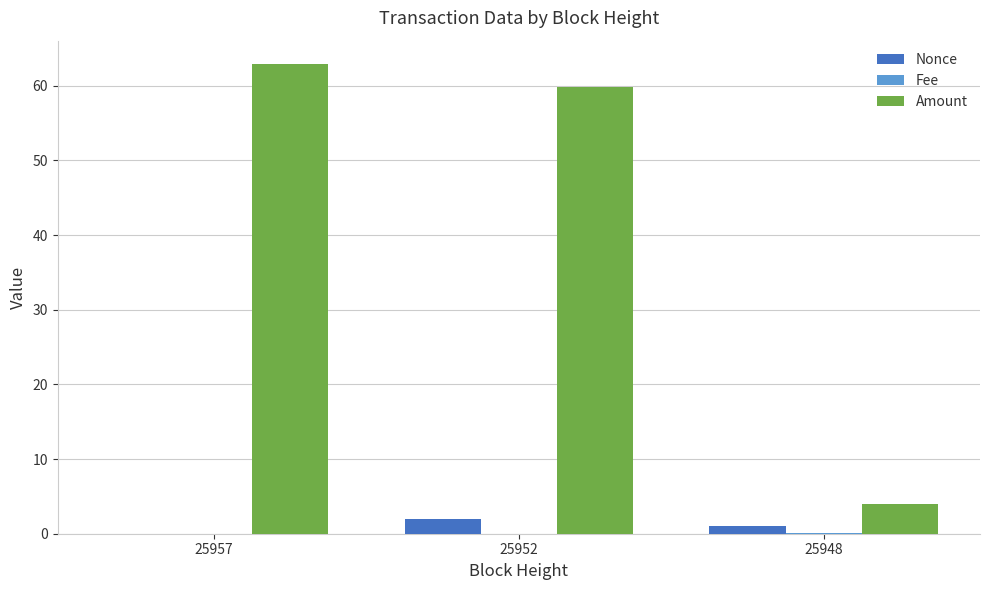

The value of Amount at 25948 is 4.0. True or false?

True